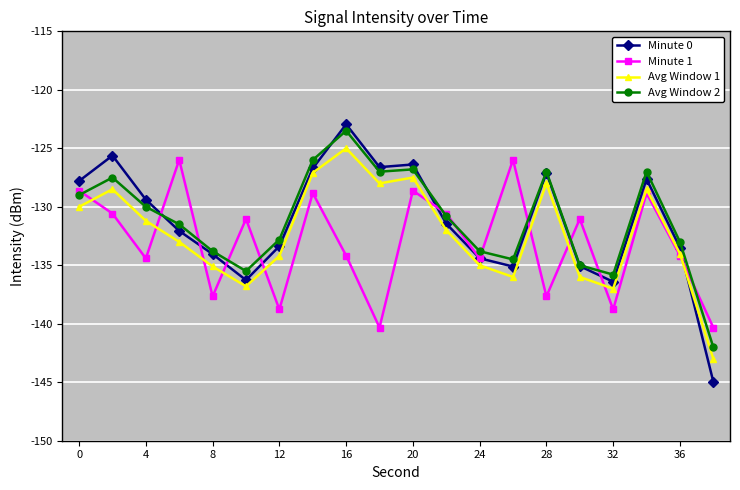

Which series has the widest spread of values?

Minute 0